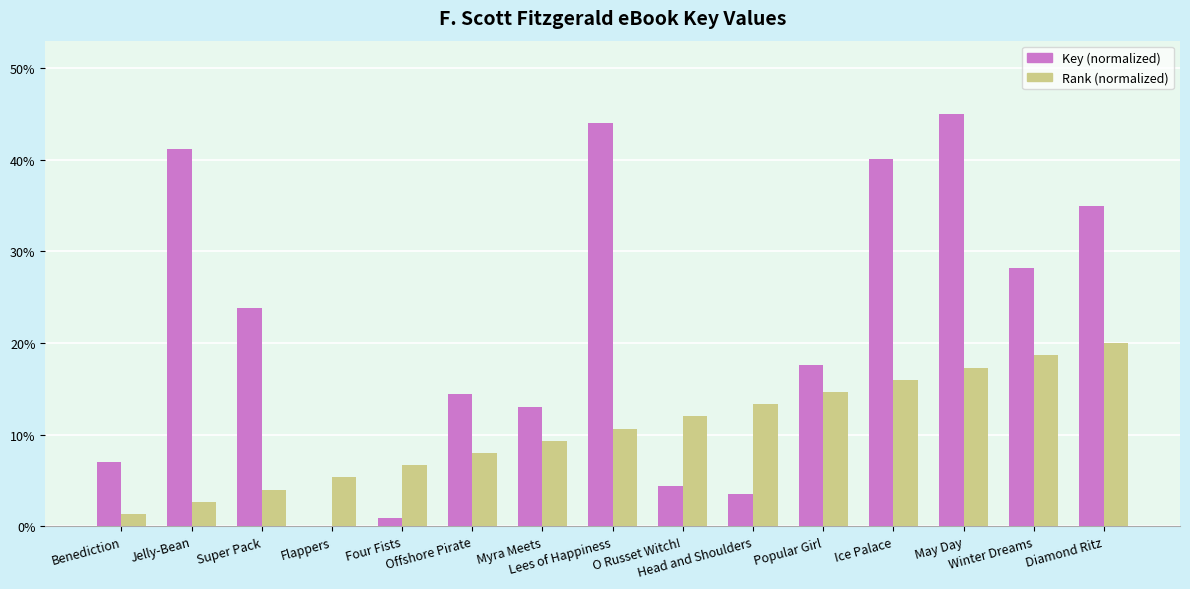

What is the sum of all Rank (normalized) values?

160.0